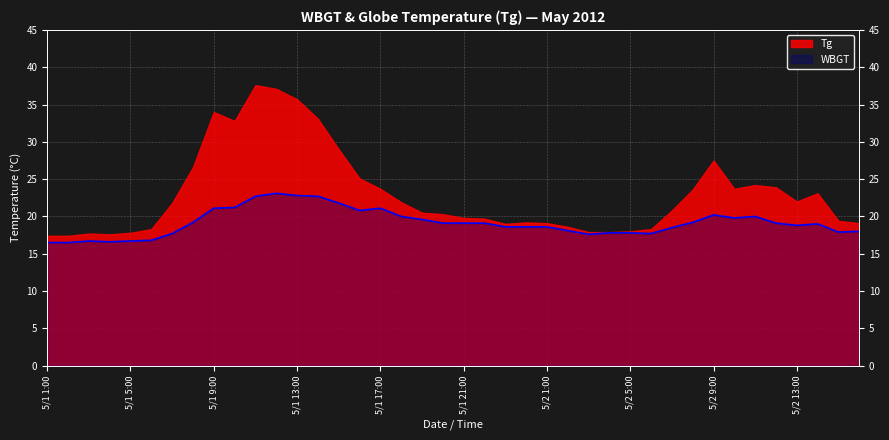

At which label does the data first exceed 19?

5/1 8:00